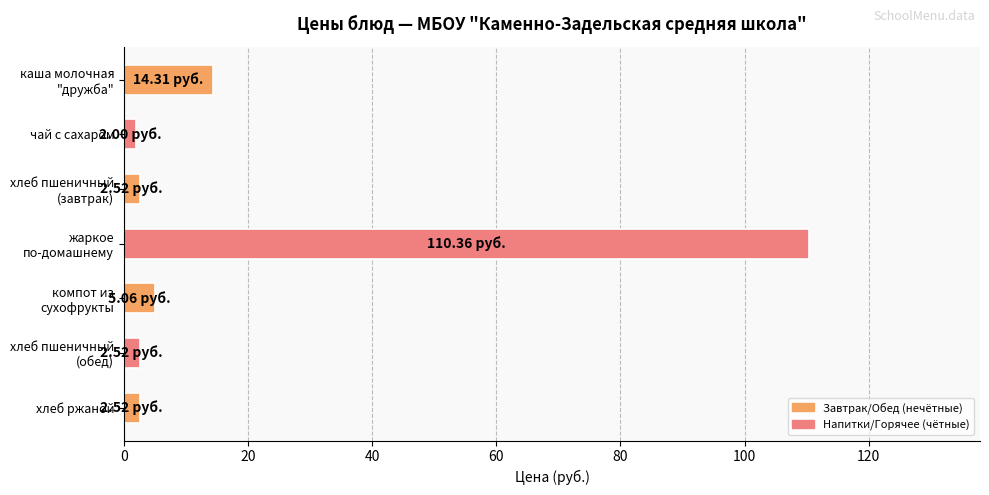

What is the difference between the maximum and second lowest values?

107.8